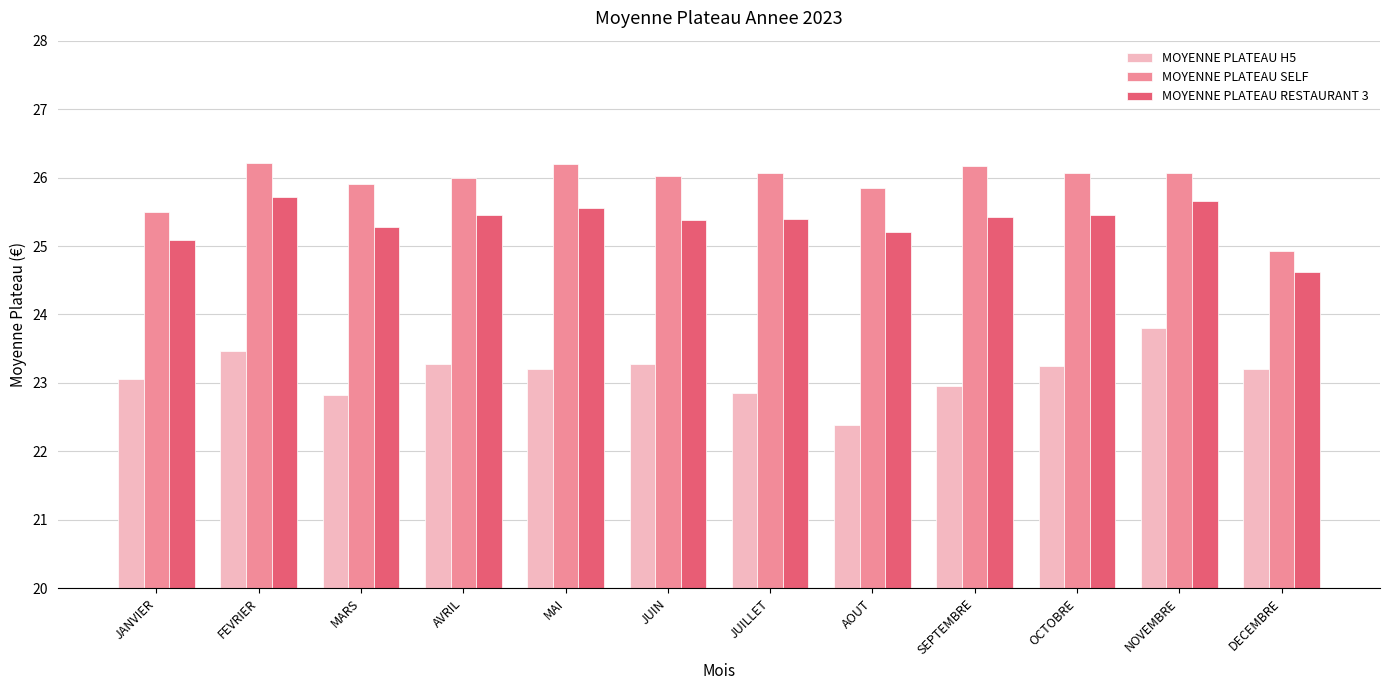

What is the spread (max minus min) of values at MAI?

3.0